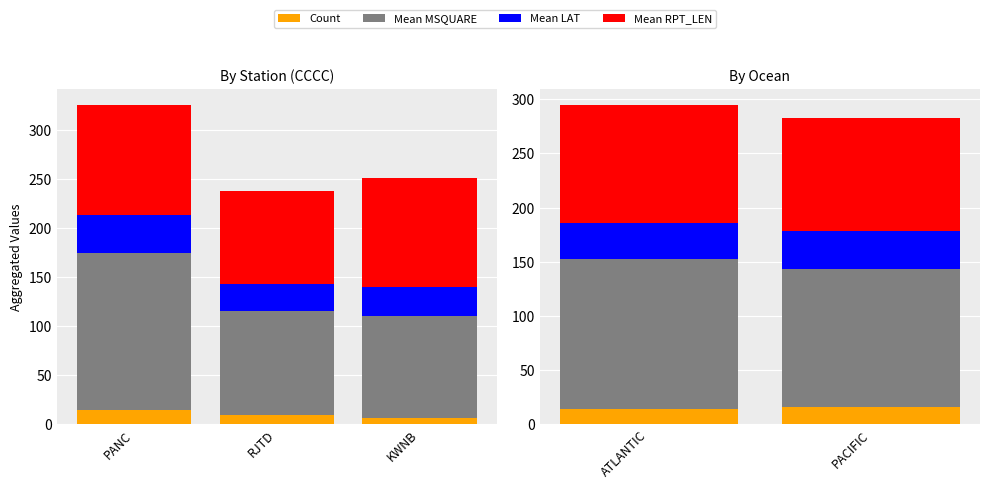

Which series has the widest spread of values?

Mean MSQUARE